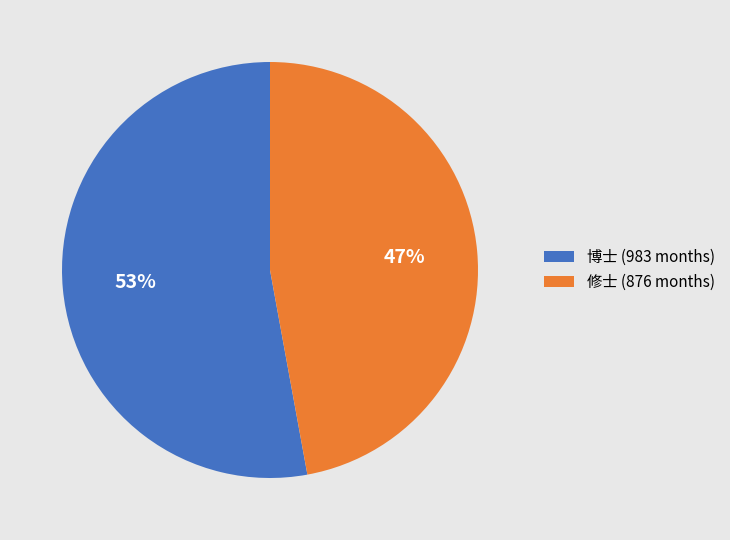

Which category has the biggest portion of the pie?

博士 (983 months)